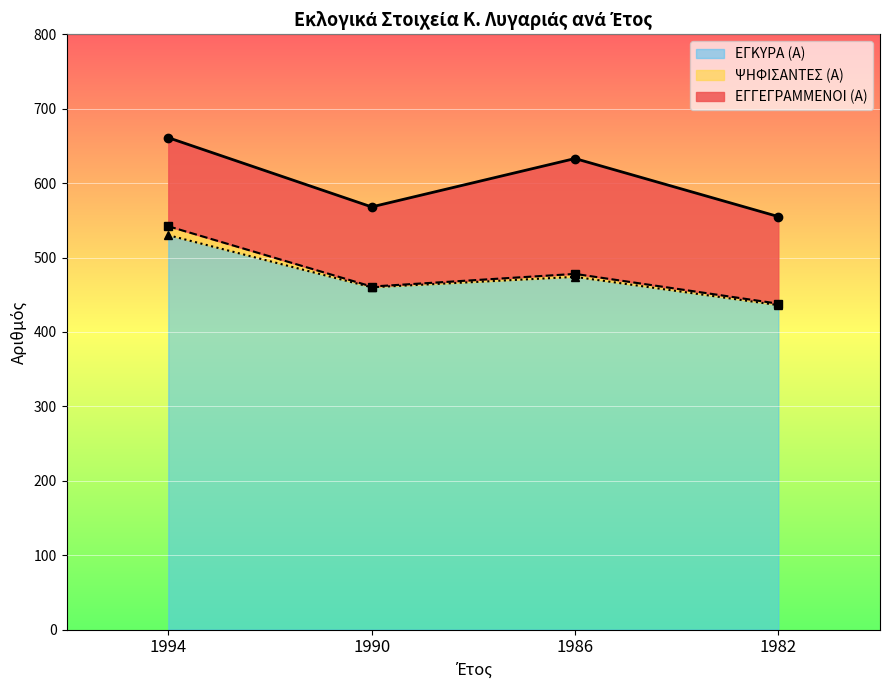

What is the difference between the maximum and minimum values in the ΕΓΓΕΓΡΑΜΜΕΝΟΙ (Α) series?

106